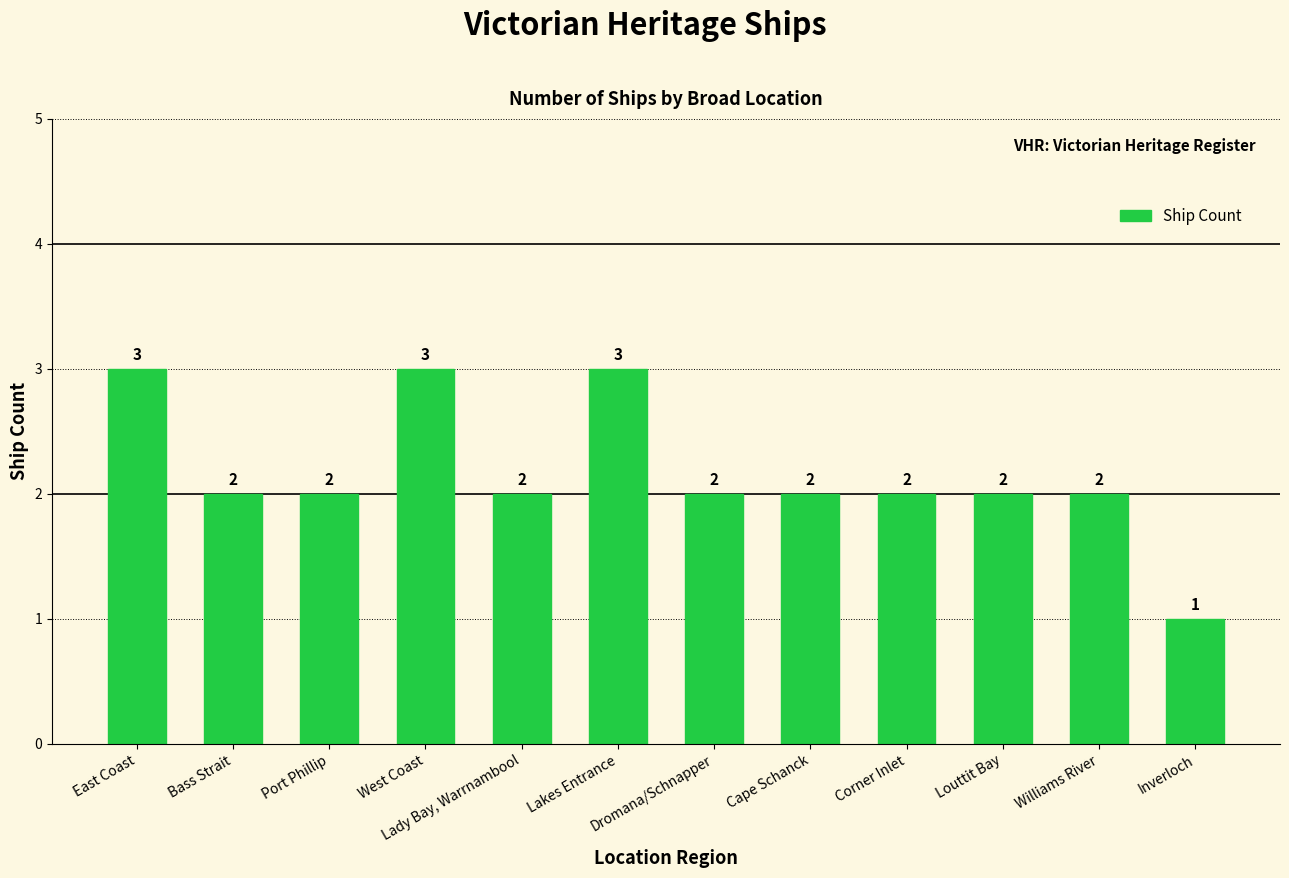

Where does the data first go above 2?

East Coast